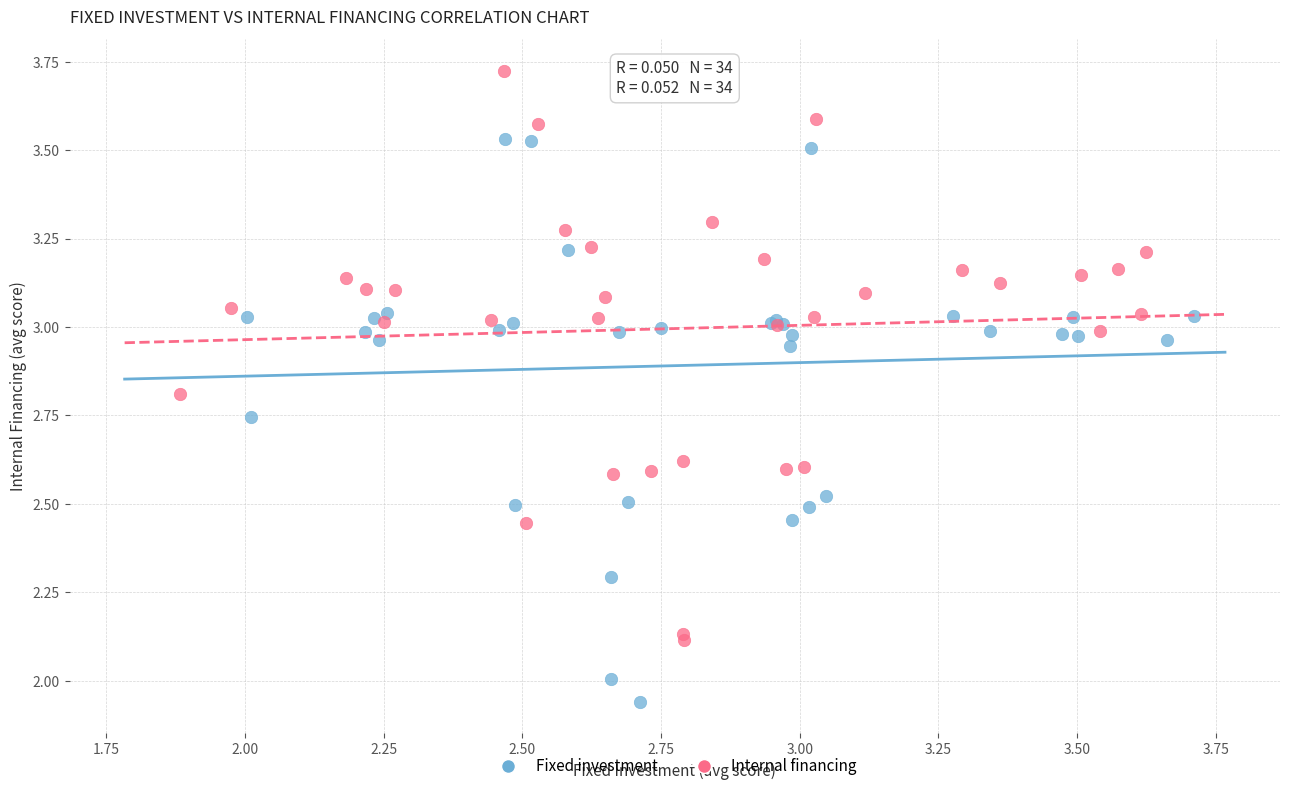

Which series reaches the minimum Y coordinate?

Fixed investment